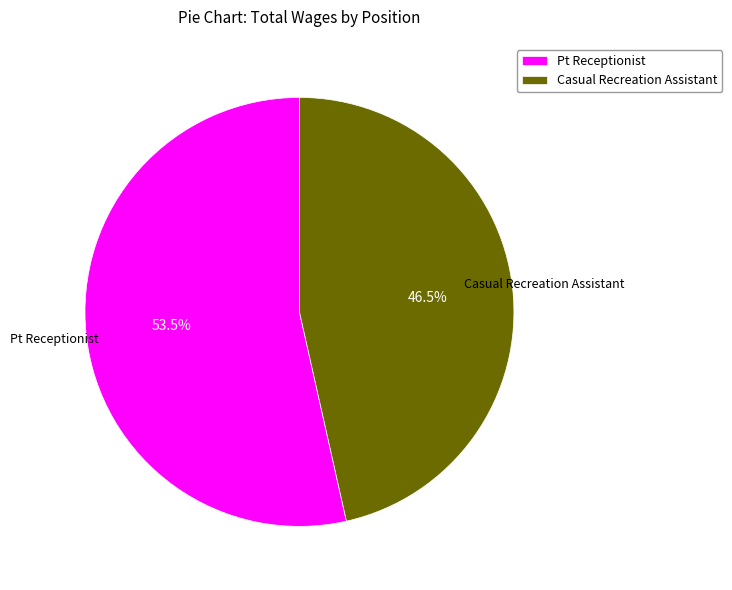

Between Casual Recreation Assistant and Pt Receptionist, which is larger?

Pt Receptionist